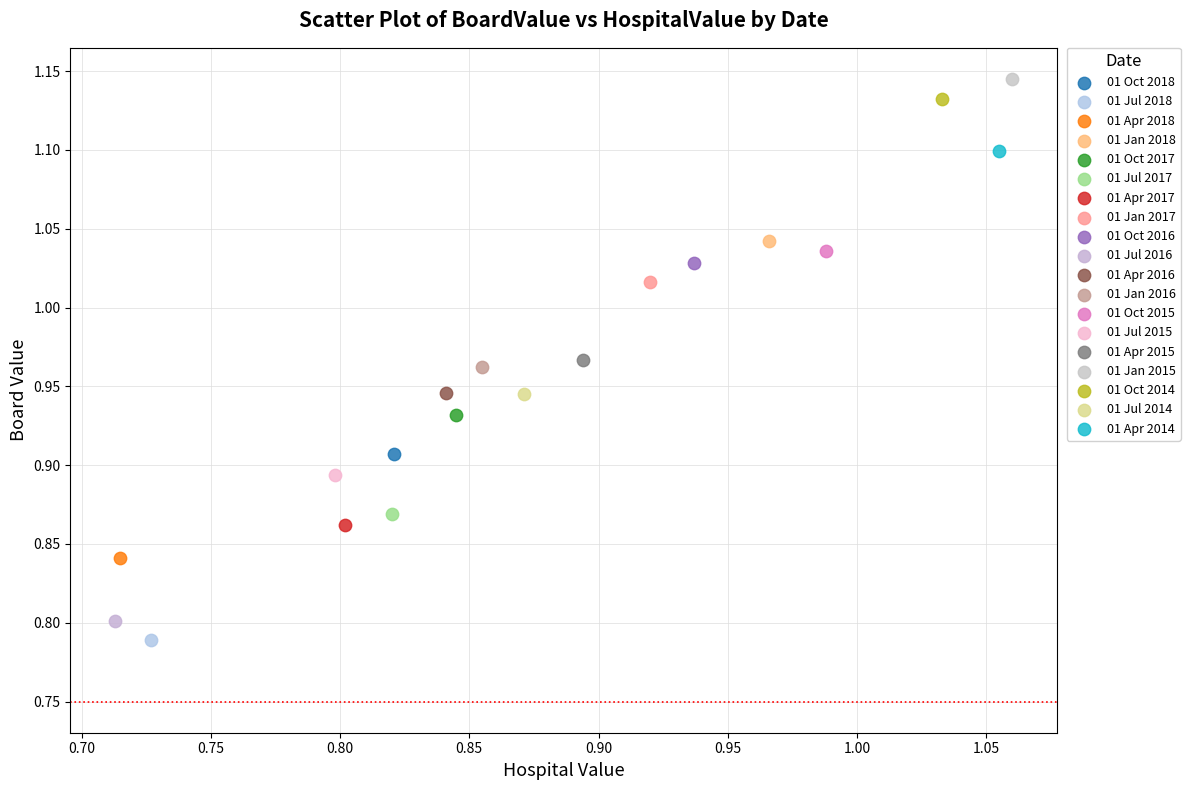

What are all the series names shown in the legend?

01 Oct 2018, 01 Jul 2018, 01 Apr 2018, 01 Jan 2018, 01 Oct 2017, 01 Jul 2017, 01 Apr 2017, 01 Jan 2017, 01 Oct 2016, 01 Jul 2016, 01 Apr 2016, 01 Jan 2016, 01 Oct 2015, 01 Jul 2015, 01 Apr 2015, 01 Jan 2015, 01 Oct 2014, 01 Jul 2014, 01 Apr 2014